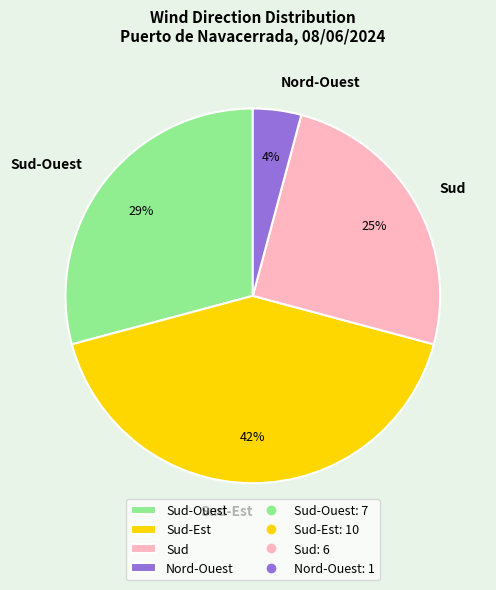

Do Sud and Sud-Ouest together represent more than half of the pie?

Yes